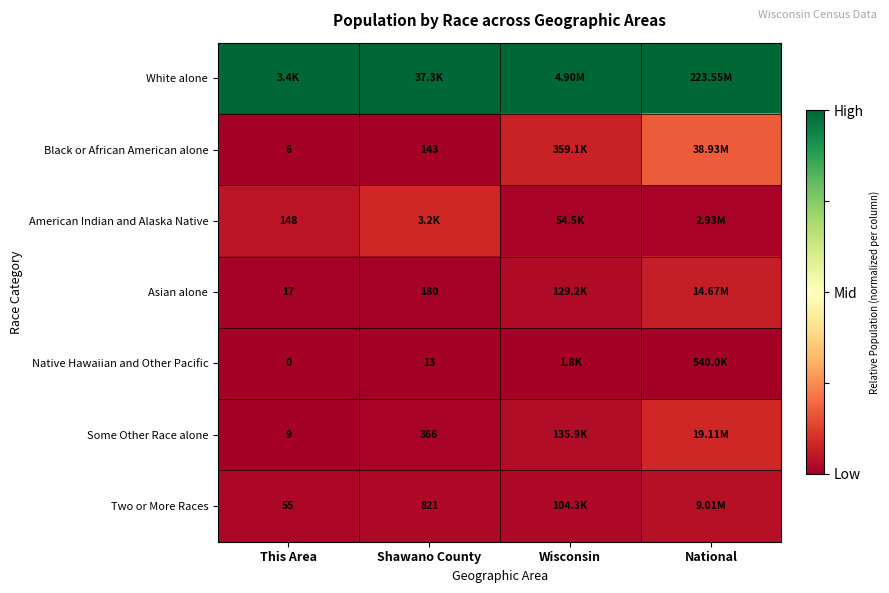

At how many categories does at least one series exceed 0?

4